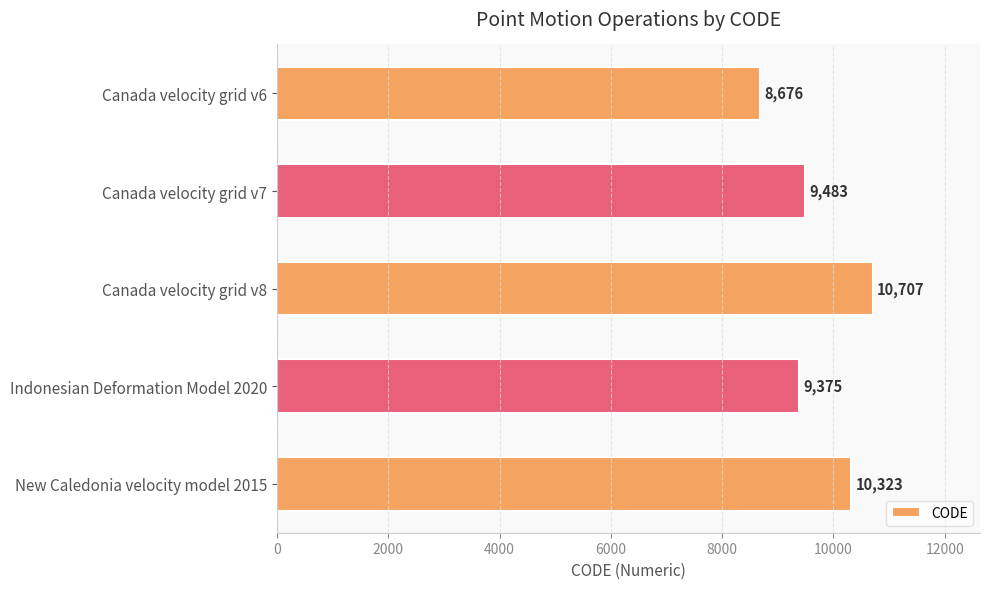

Is it true that the value at Canada velocity grid v7 is 12953?

False